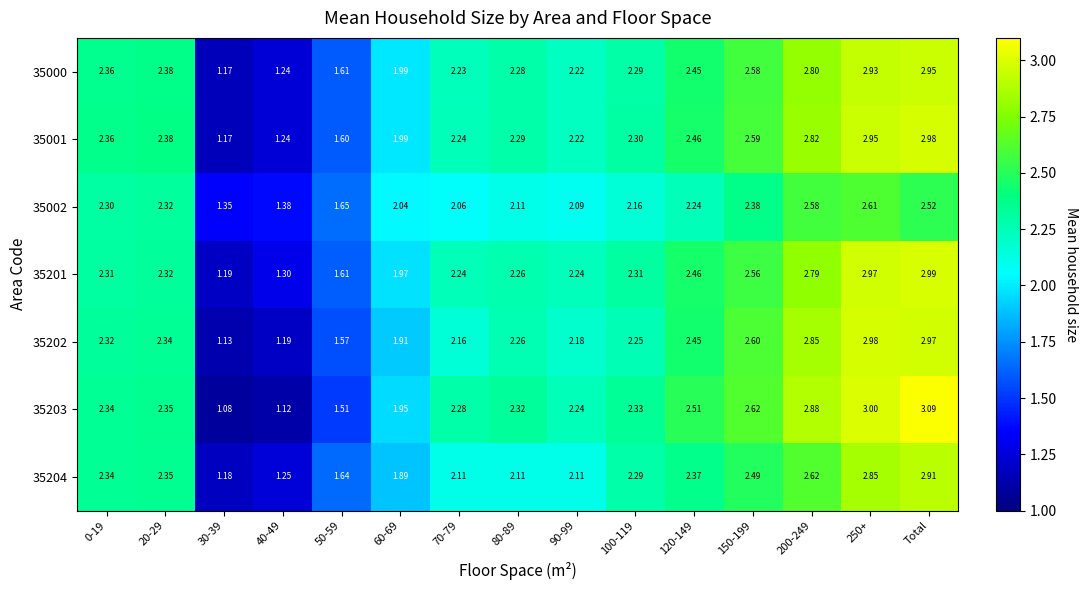

At which category does the chart reach its peak across all series?

Total